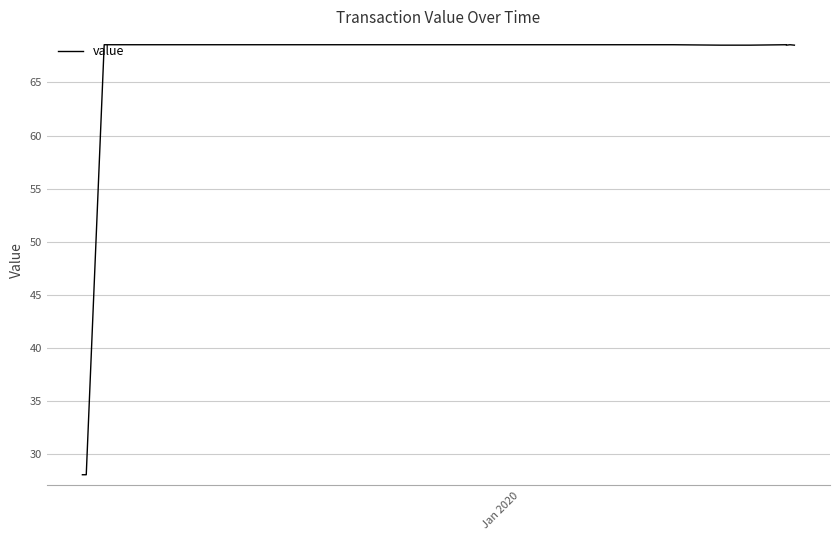

What is the difference between the maximum and minimum values?

40.5